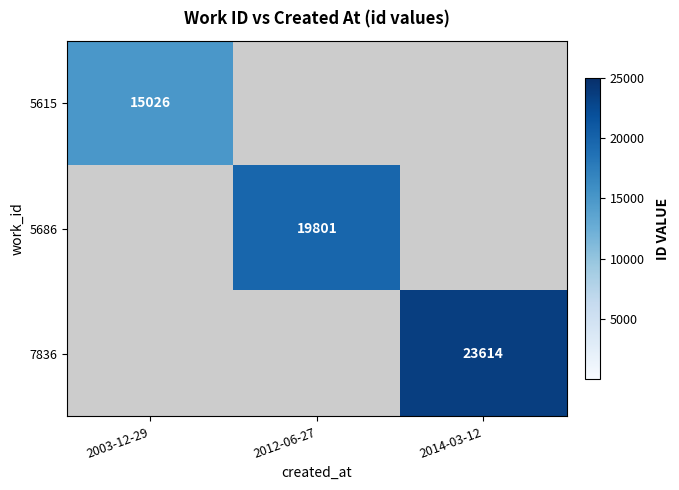

Is it true that 5615 equals 15026 at 2003-12-29?

True